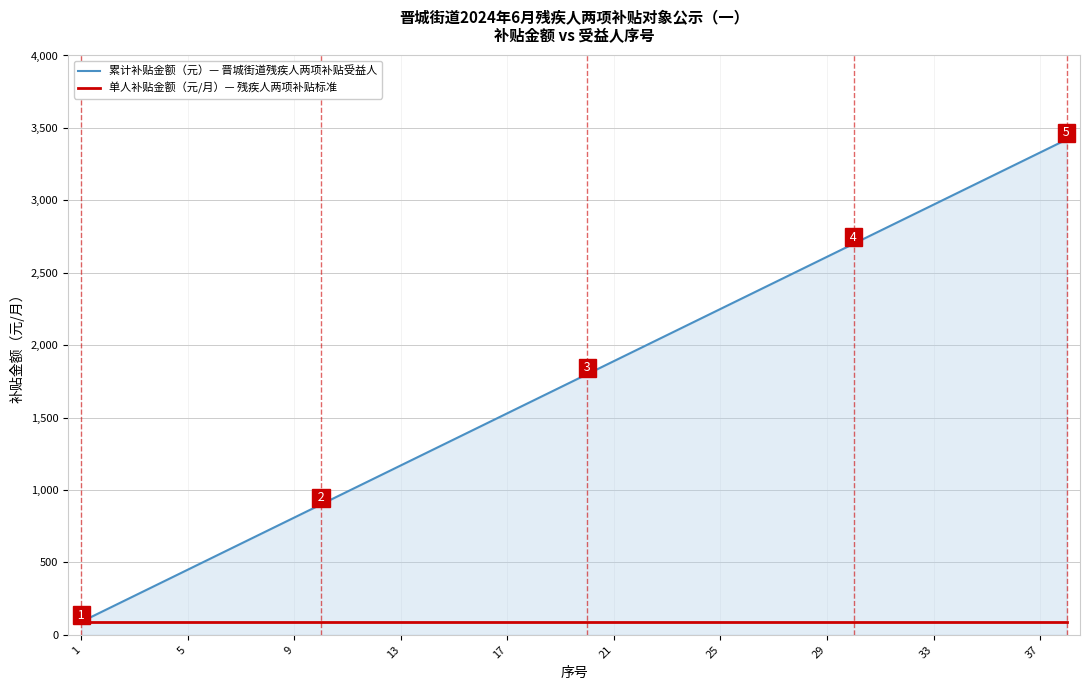

Which series has the largest total across all categories?

累计补贴金额（元）— 晋城街道残疾人两项补贴受益人